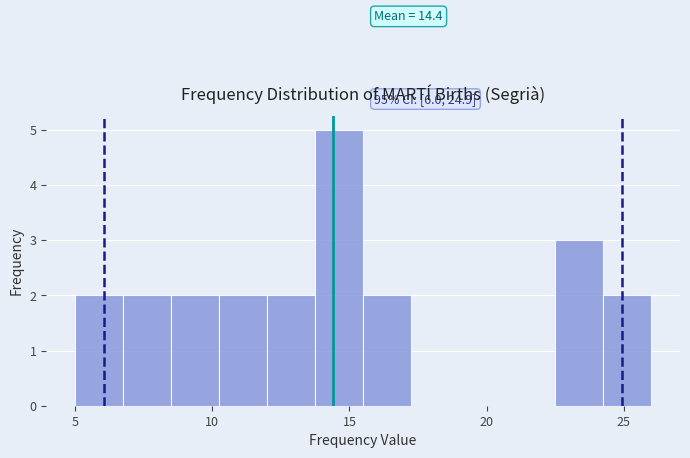

Read against the x-axis, roughly where is the centre of the tallest bar?

14.5